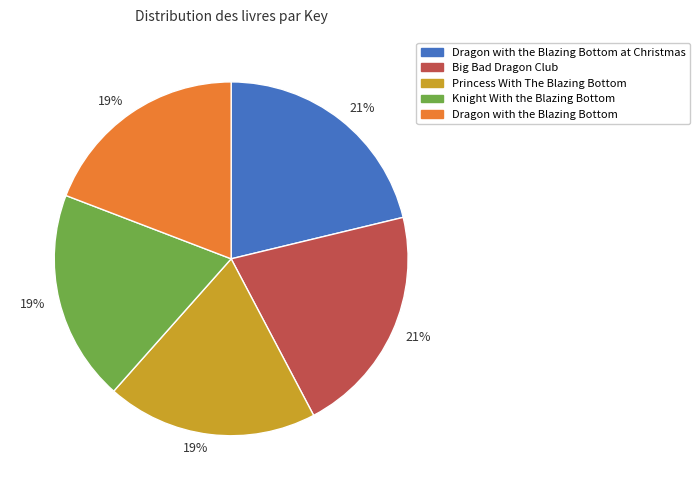

Is there a majority slice in this chart?

No